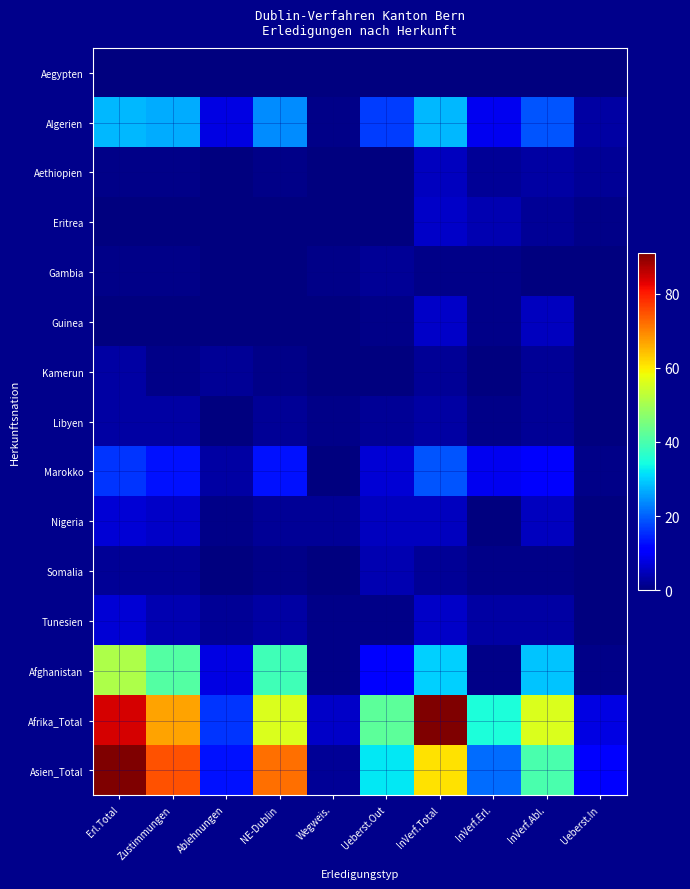

Reading left to right, transcribe all the data shown in this chart.

Aegypten: Erl.Total=0	Zustimmungen=0	Ablehnungen=0	NE-Dublin=0	Wegweis.=0	Ueberst.Out=0	InVerf.Total=0	InVerf.Erl.=0	InVerf.Abl.=0	Ueberst.In=0
Algerien: Erl.Total=28	Zustimmungen=27	Ablehnungen=8	NE-Dublin=24	Wegweis.=1	Ueberst.Out=17	InVerf.Total=28	InVerf.Erl.=9	InVerf.Abl.=19	Ueberst.In=3
Aethiopien: Erl.Total=1	Zustimmungen=1	Ablehnungen=0	NE-Dublin=1	Wegweis.=0	Ueberst.Out=0	InVerf.Total=5	InVerf.Erl.=2	InVerf.Abl.=3	Ueberst.In=2
Eritrea: Erl.Total=0	Zustimmungen=0	Ablehnungen=0	NE-Dublin=0	Wegweis.=0	Ueberst.Out=0	InVerf.Total=6	InVerf.Erl.=4	InVerf.Abl.=2	Ueberst.In=1
Gambia: Erl.Total=1	Zustimmungen=1	Ablehnungen=0	NE-Dublin=0	Wegweis.=1	Ueberst.Out=2	InVerf.Total=1	InVerf.Erl.=1	InVerf.Abl.=0	Ueberst.In=0
Guinea: Erl.Total=0	Zustimmungen=0	Ablehnungen=0	NE-Dublin=0	Wegweis.=0	Ueberst.Out=1	InVerf.Total=6	InVerf.Erl.=1	InVerf.Abl.=5	Ueberst.In=0
Kamerun: Erl.Total=3	Zustimmungen=1	Ablehnungen=2	NE-Dublin=1	Wegweis.=0	Ueberst.Out=0	InVerf.Total=2	InVerf.Erl.=0	InVerf.Abl.=2	Ueberst.In=0
Libyen: Erl.Total=3	Zustimmungen=3	Ablehnungen=0	NE-Dublin=2	Wegweis.=1	Ueberst.Out=2	InVerf.Total=3	InVerf.Erl.=1	InVerf.Abl.=2	Ueberst.In=0
Marokko: Erl.Total=16	Zustimmungen=13	Ablehnungen=3	NE-Dublin=13	Wegweis.=0	Ueberst.Out=7	InVerf.Total=19	InVerf.Erl.=9	InVerf.Abl.=10	Ueberst.In=1
Nigeria: Erl.Total=7	Zustimmungen=6	Ablehnungen=1	NE-Dublin=2	Wegweis.=2	Ueberst.Out=5	InVerf.Total=5	InVerf.Erl.=0	InVerf.Abl.=5	Ueberst.In=0
Somalia: Erl.Total=2	Zustimmungen=2	Ablehnungen=0	NE-Dublin=1	Wegweis.=0	Ueberst.Out=4	InVerf.Total=2	InVerf.Erl.=1	InVerf.Abl.=1	Ueberst.In=0
Tunesien: Erl.Total=7	Zustimmungen=4	Ablehnungen=2	NE-Dublin=3	Wegweis.=1	Ueberst.Out=1	InVerf.Total=6	InVerf.Erl.=3	InVerf.Abl.=3	Ueberst.In=0
Afghanistan: Erl.Total=51	Zustimmungen=41	Ablehnungen=8	NE-Dublin=39	Wegweis.=1	Ueberst.Out=11	InVerf.Total=30	InVerf.Erl.=1	InVerf.Abl.=29	Ueberst.In=1
Afrika_Total: Erl.Total=84	Zustimmungen=67	Ablehnungen=16	NE-Dublin=56	Wegweis.=6	Ueberst.Out=42	InVerf.Total=91	InVerf.Erl.=35	InVerf.Abl.=56	Ueberst.In=8
Asien_Total: Erl.Total=91	Zustimmungen=75	Ablehnungen=13	NE-Dublin=72	Wegweis.=2	Ueberst.Out=32	InVerf.Total=61	InVerf.Erl.=21	InVerf.Abl.=40	Ueberst.In=11